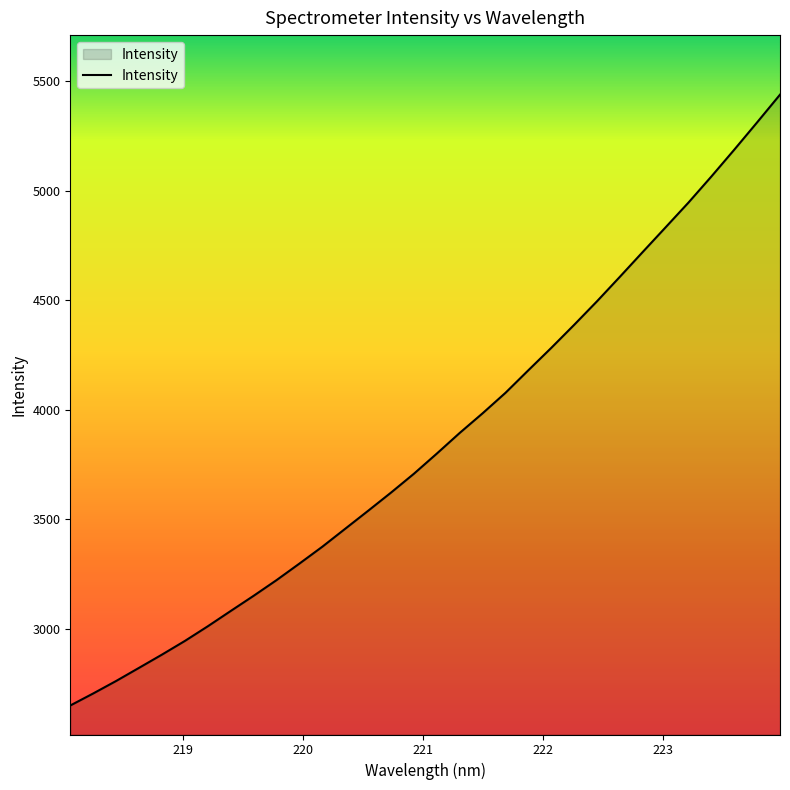

What is the difference between the maximum and minimum values?

2790.0